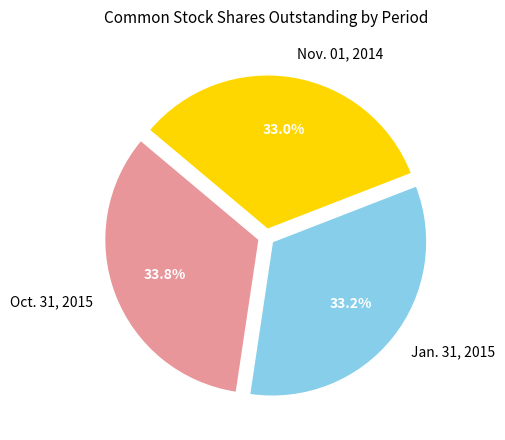

What percentage do Oct. 31, 2015 and Jan. 31, 2015 together represent?

67.0%